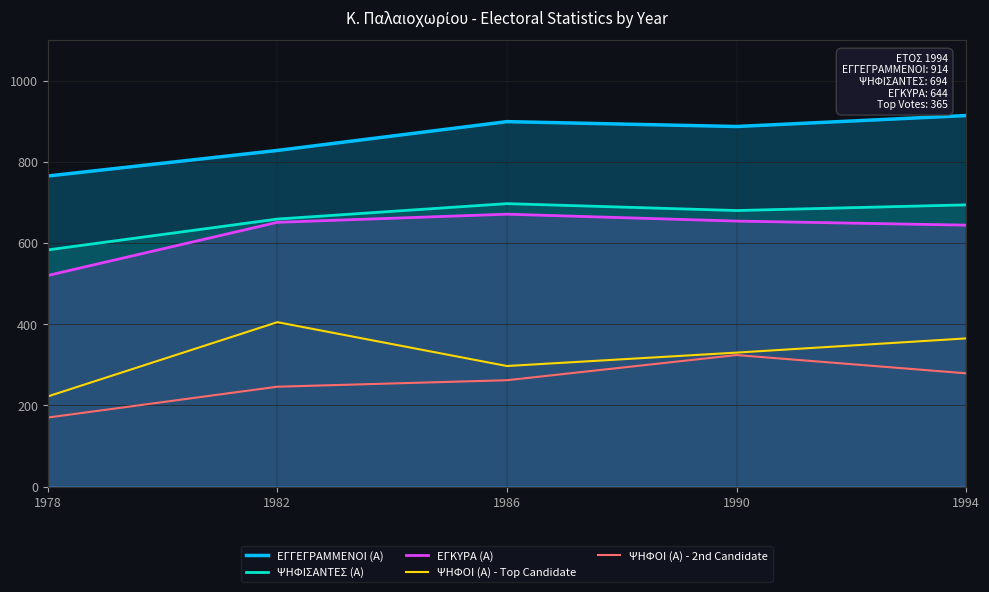

Reading left to right, transcribe all the data shown in this chart.

ΕΓΓΕΓΡΑΜΜΕΝΟΙ (Α): 1978=765	1982=828	1986=899	1990=887	1994=914
ΨΗΦΙΣΑΝΤΕΣ (Α): 1978=583	1982=659	1986=697	1990=680	1994=694
ΕΓΚΥΡΑ (Α): 1978=520	1982=651	1986=671	1990=654	1994=644
ΨΗΦΟΙ (Α) - Top Candidate: 1978=222	1982=405	1986=297	1990=330	1994=365
ΨΗΦΟΙ (Α) - 2nd Candidate: 1978=170	1982=246	1986=262	1990=324	1994=279